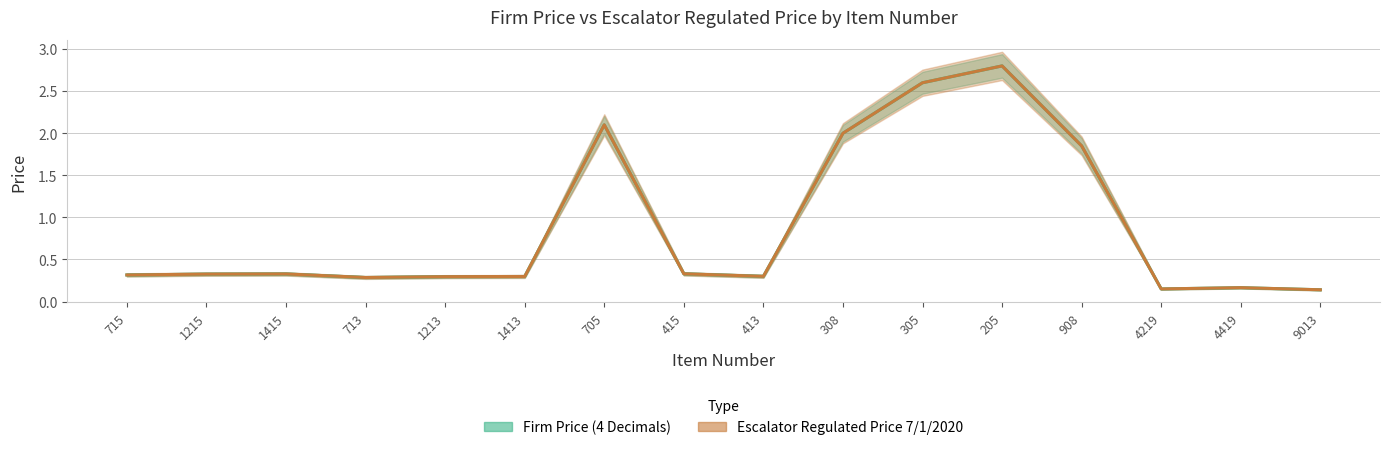

How many interior local valleys does the Firm Price (4 Decimals) series have?

3